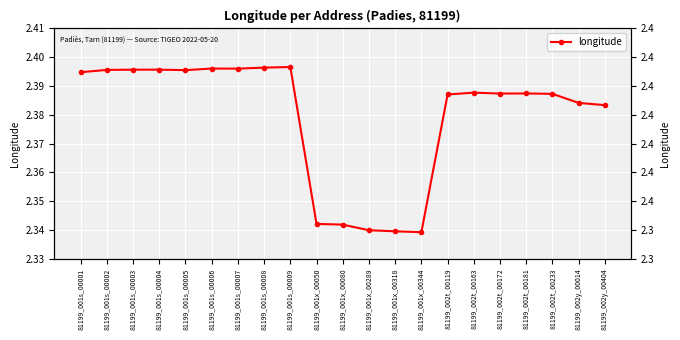

Reading left to right, extract all data points from this chart.

81199_001s_00001=2.4	81199_001s_00002=2.4	81199_001s_00003=2.4	81199_001s_00004=2.4	81199_001s_00005=2.4	81199_001s_00006=2.4	81199_001s_00007=2.4	81199_001s_00008=2.4	81199_001s_00009=2.4	81199_001x_00050=2.3	81199_001x_00080=2.3	81199_001x_00289=2.3	81199_001x_00318=2.3	81199_001x_00344=2.3	81199_002t_00119=2.4	81199_002t_00163=2.4	81199_002t_00172=2.4	81199_002t_00181=2.4	81199_002t_00233=2.4	81199_002y_00014=2.4	81199_002y_00404=2.4